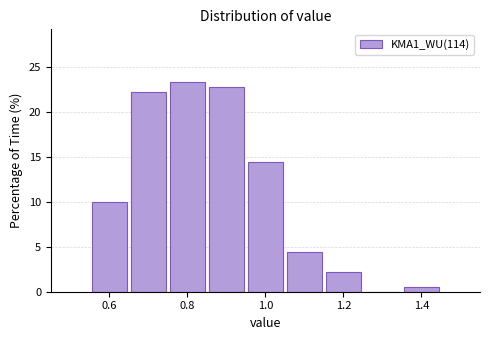

How tall is the bar that spans 1.35 to 1.45 on the x-axis? Neither the bar edges nor the heights are printed on the chart, so give them approximately, as read against the axes.

0.5